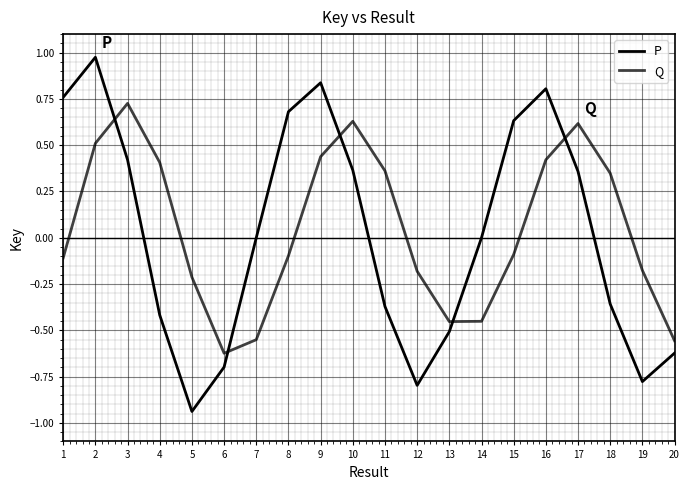

Reading left to right, extract all data points from this chart.

P: 1=0.8	2=1.0	3=0.4	4=-0.4	5=-0.9	6=-0.7	7=-0.0	8=0.7	9=0.8	10=0.4	11=-0.4	12=-0.8	13=-0.5	14=-0.0	15=0.6	16=0.8	17=0.4	18=-0.4	19=-0.8	20=-0.6
Q: 1=-0.1	2=0.5	3=0.7	4=0.4	5=-0.2	6=-0.6	7=-0.6	8=-0.1	9=0.4	10=0.6	11=0.4	12=-0.2	13=-0.5	14=-0.5	15=-0.1	16=0.4	17=0.6	18=0.3	19=-0.2	20=-0.6